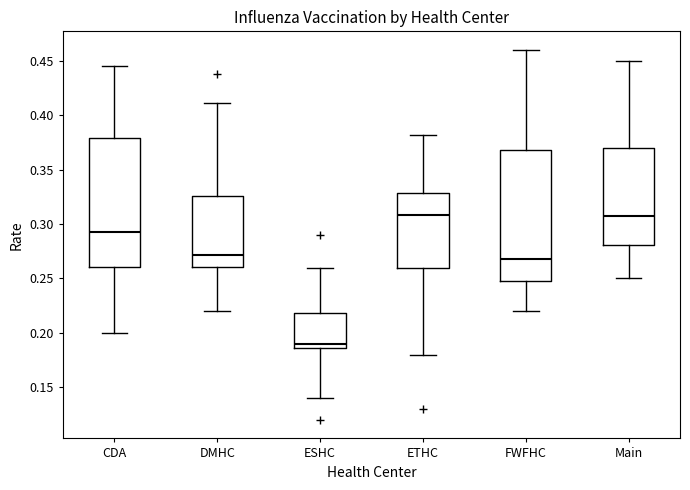

Reading left to right, read every box against the y-axis: the position of its median line, the range the box covers, and the ends of its whiskers. The values are not printed on the chart, so give them approximately, as read against the axis.

CDA: median 0.290, box 0.260 to 0.380, whiskers 0.200 to 0.445
DMHC: median 0.270, box 0.260 to 0.325, whiskers 0.220 to 0.410
ESHC: median 0.190, box 0.185 to 0.220, whiskers 0.140 to 0.260
ETHC: median 0.310, box 0.260 to 0.330, whiskers 0.180 to 0.380
FWFHC: median 0.270, box 0.250 to 0.370, whiskers 0.220 to 0.460
Main: median 0.310, box 0.280 to 0.370, whiskers 0.250 to 0.450